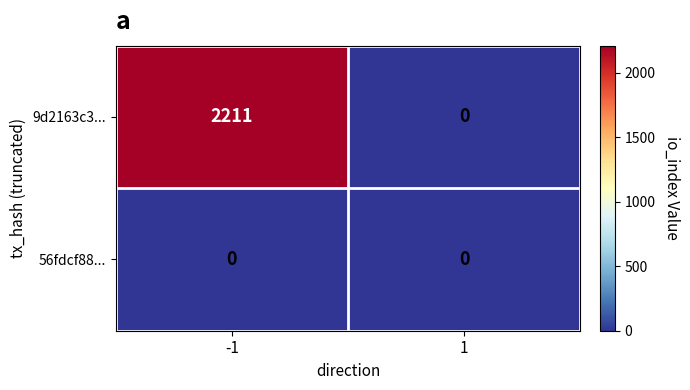

At which category is the sum across all series the highest?

-1